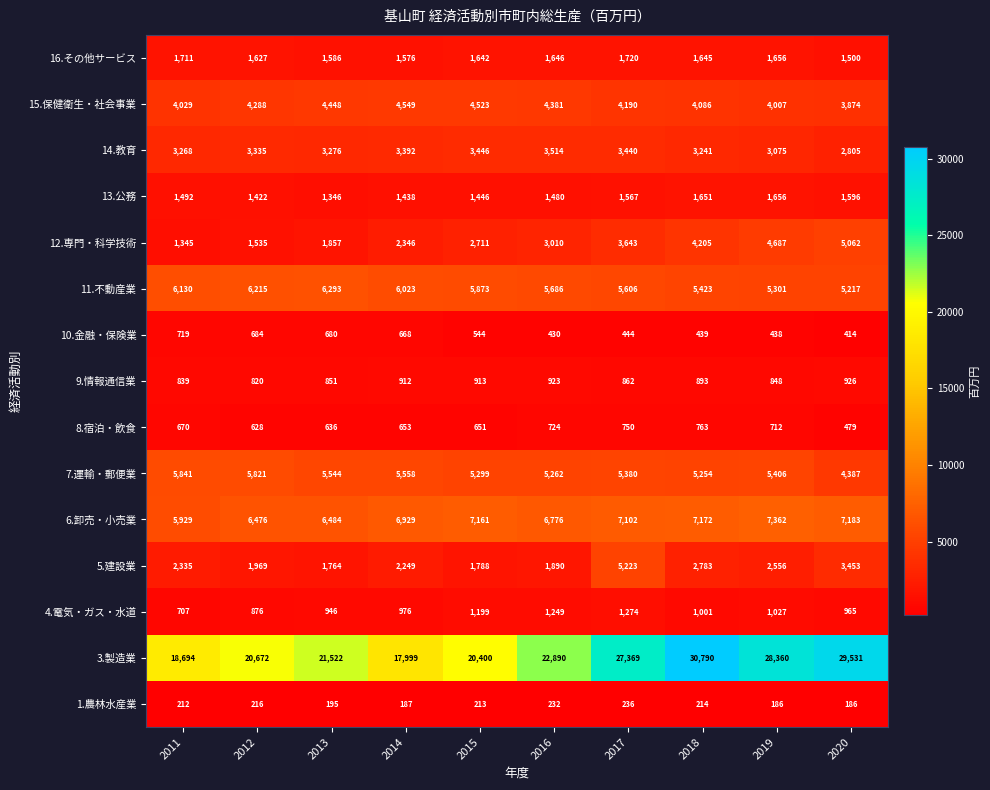

Which series has the largest range (max minus min)?

3.製造業